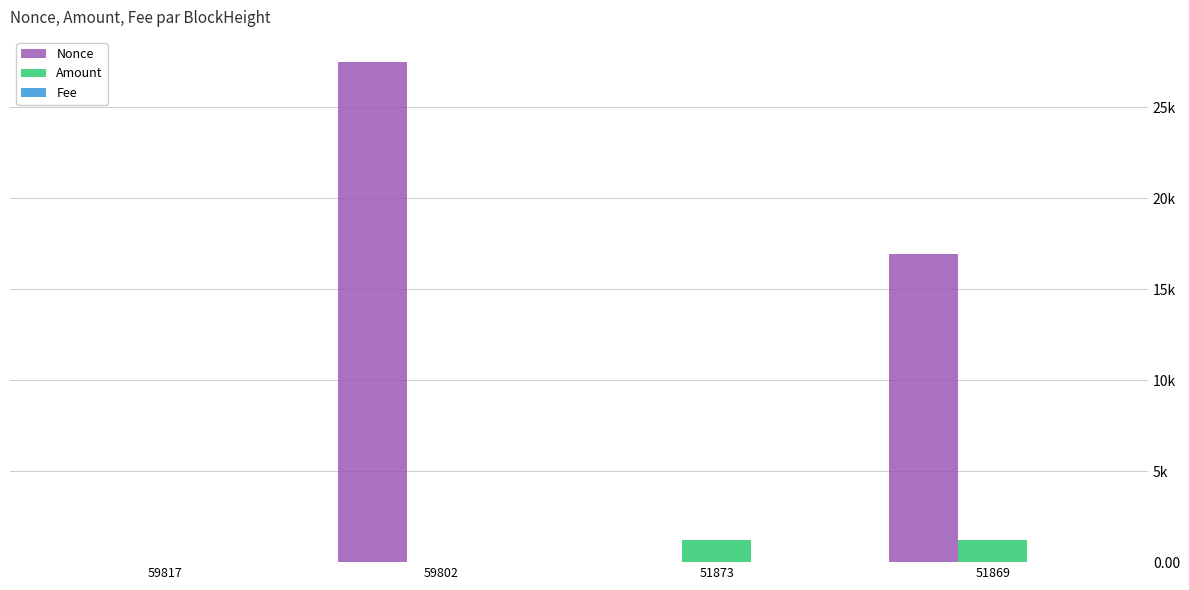

Reading left to right, extract all data points from this chart.

Nonce: 1.0	27498.0	0.0	16947.0
Amount: 6.0	6.0	1196.0	1197.0
Fee: 0.0	0.0	0.0	0.0